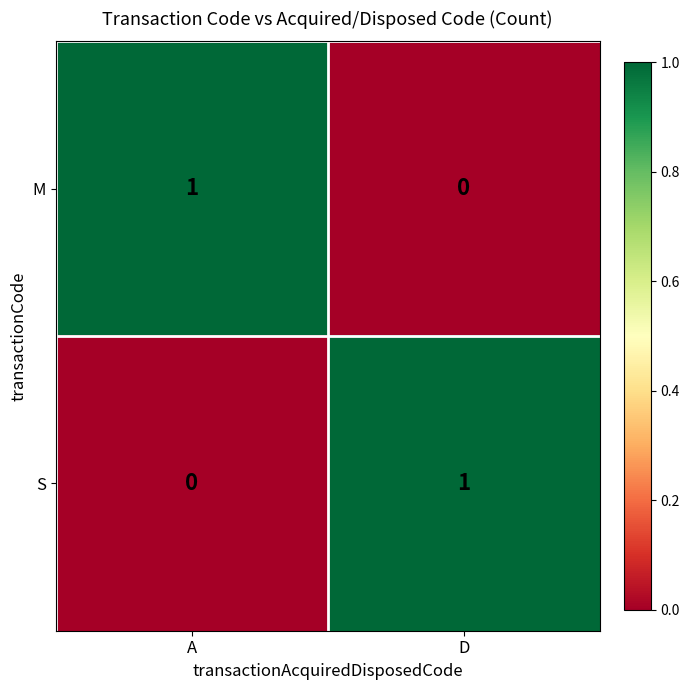

List the labels in order of S value, largest first.

D, A